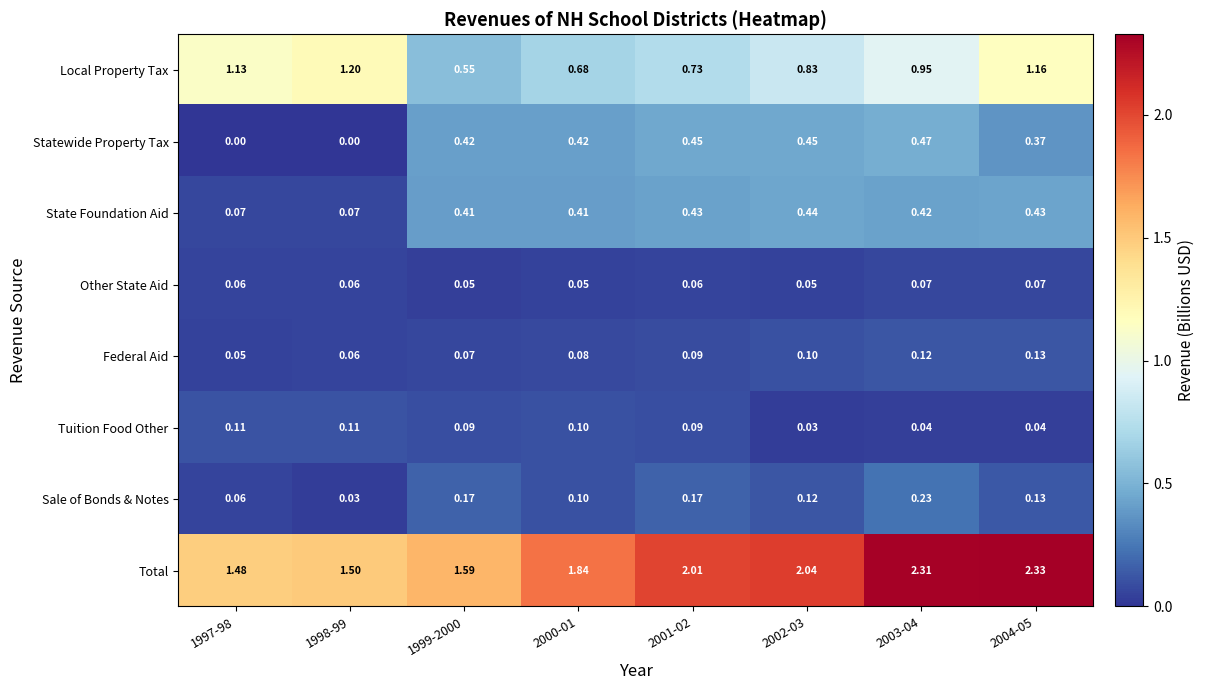

Which series changed the most between 2003-04 and 2004-05?

Local Property Tax